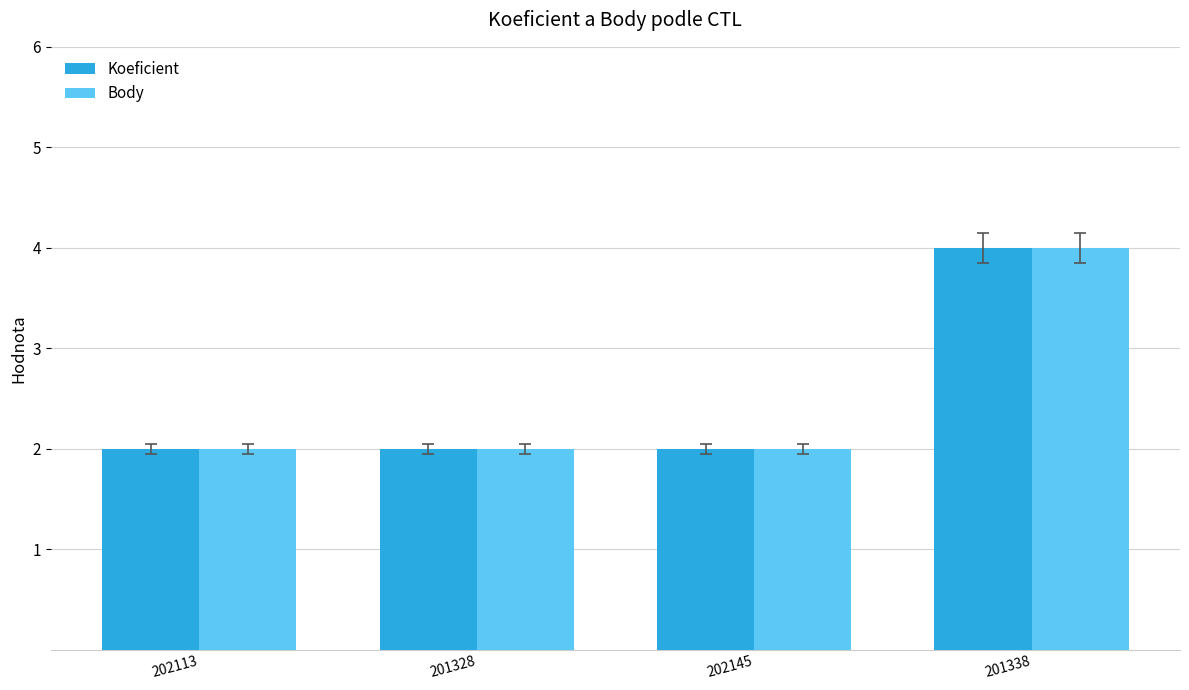

What is the label of the 3rd bar from the left?

202145